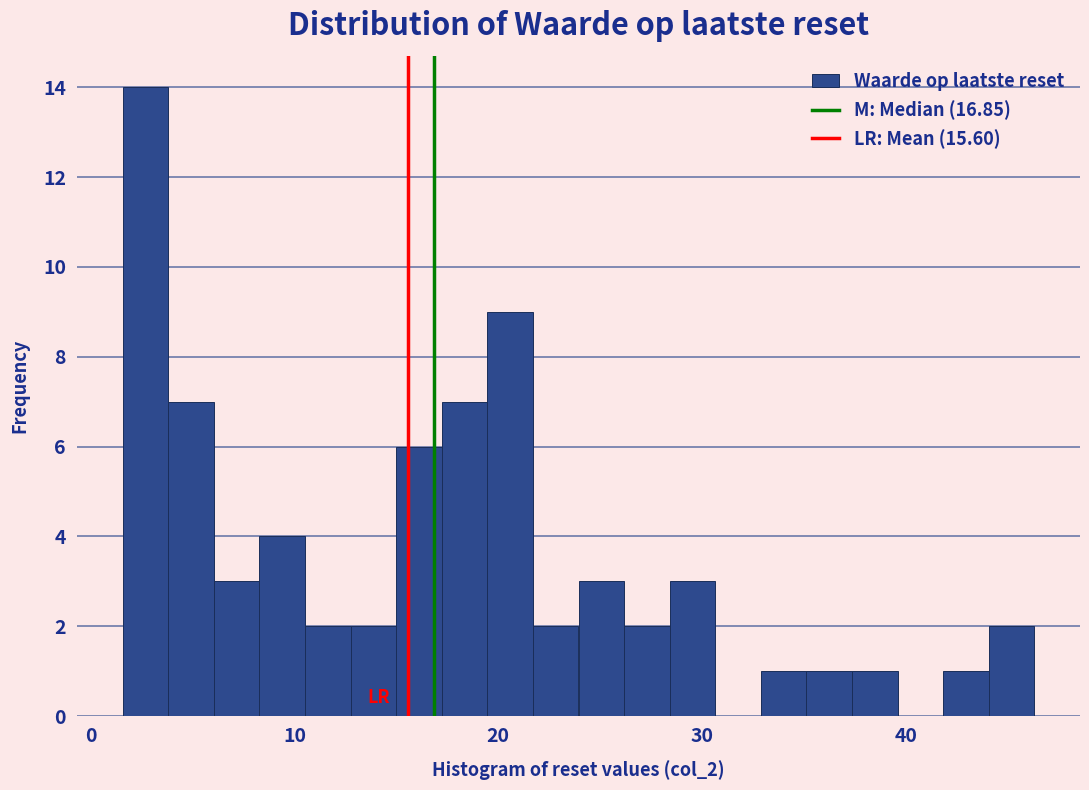

Around what value on the x-axis is the tallest bar? Give the approximate position of its centre, as read against the axis.

3